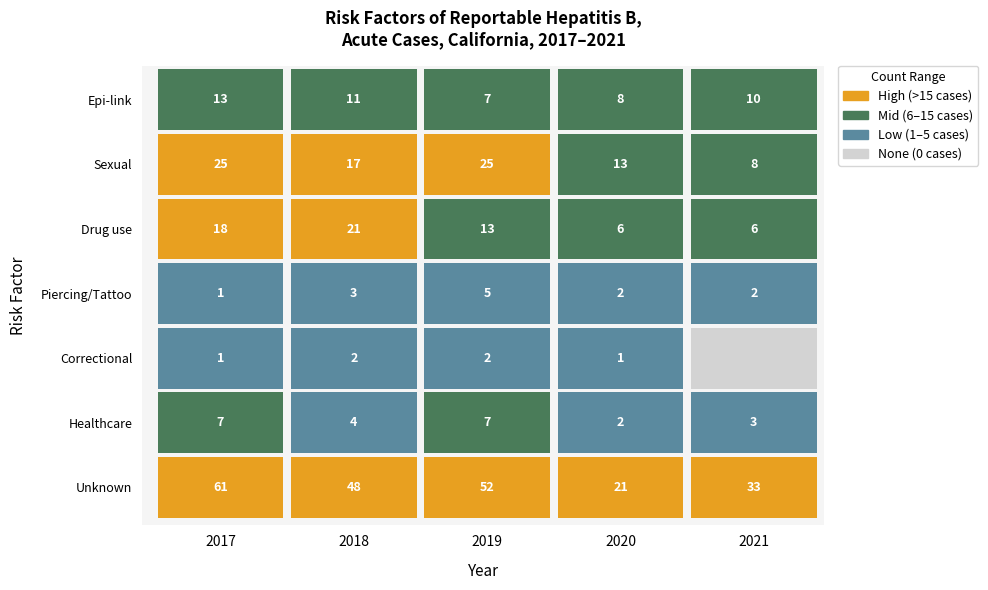

Count the number of data series in this chart.

7